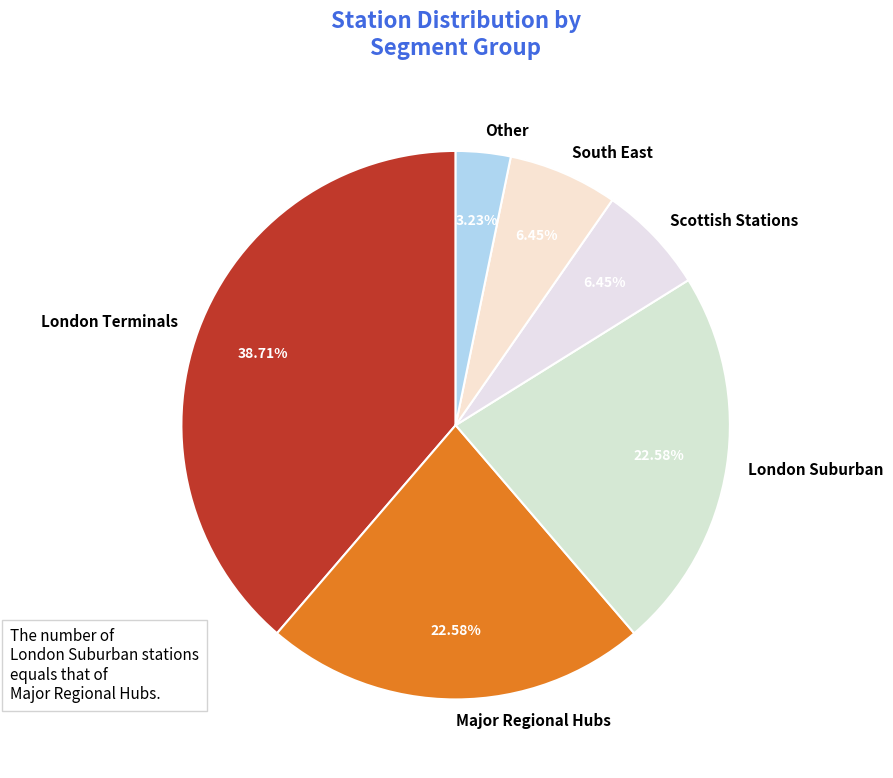

Is Major Regional Hubs the majority of the pie?

No